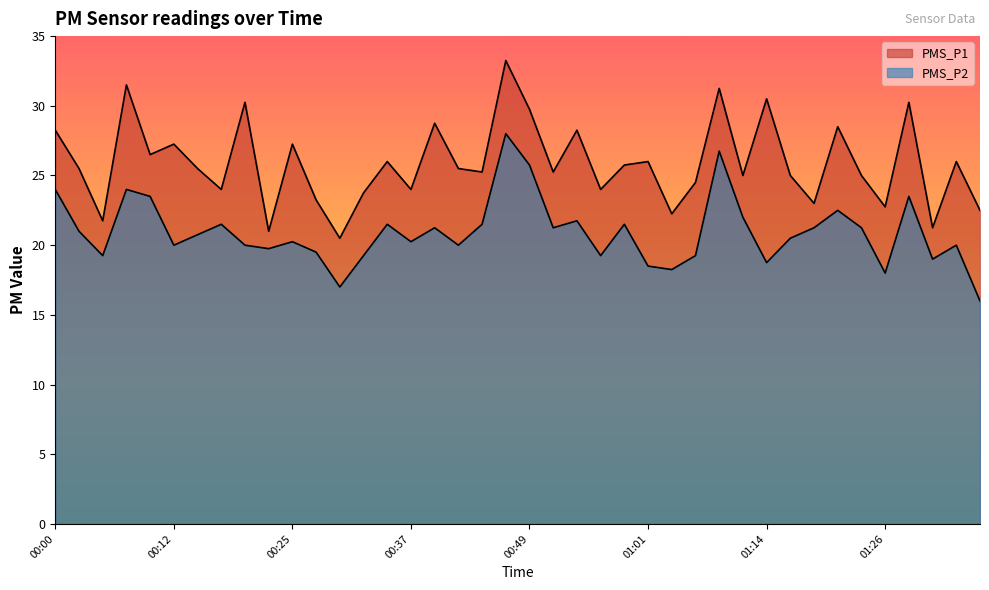

Is it true that PMS_P2 equals 23.5 at 01:29?

True